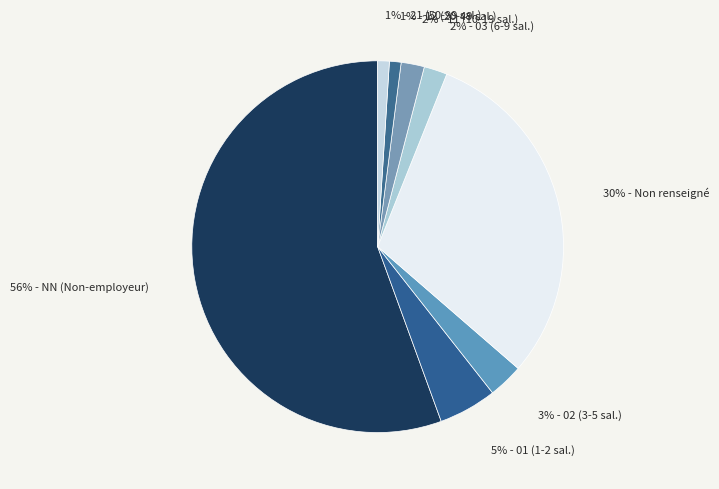

How many segments does this pie chart have?

8